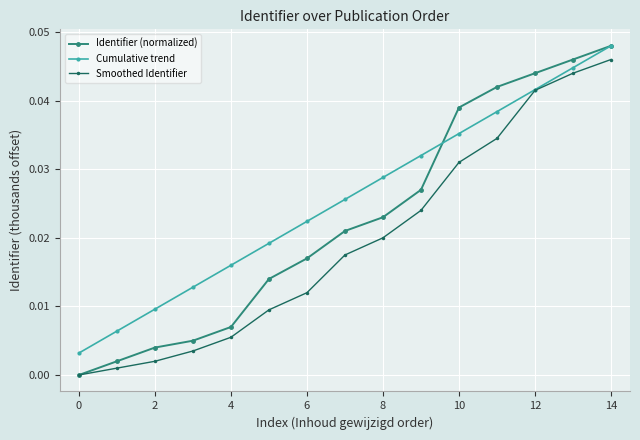

Which series has the largest range (max minus min)?

Identifier (normalized)